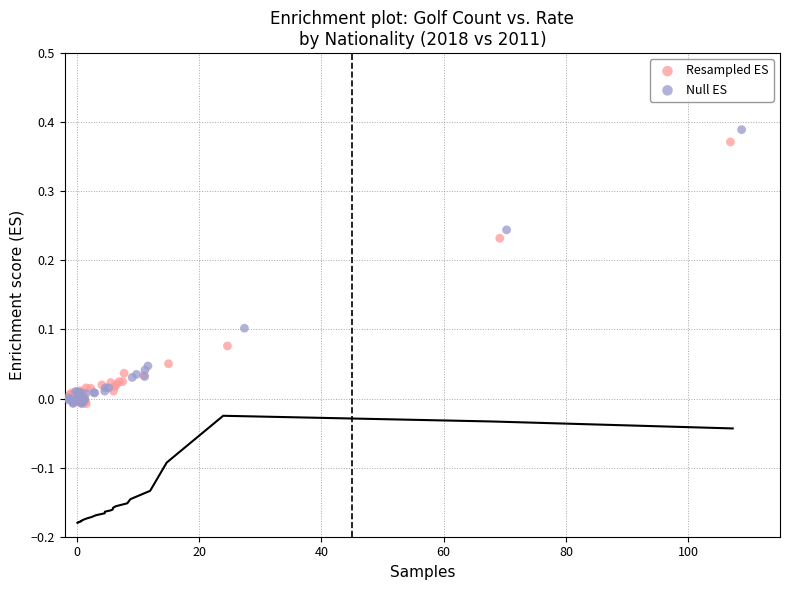

Which series contains the highest Y value?

Null ES